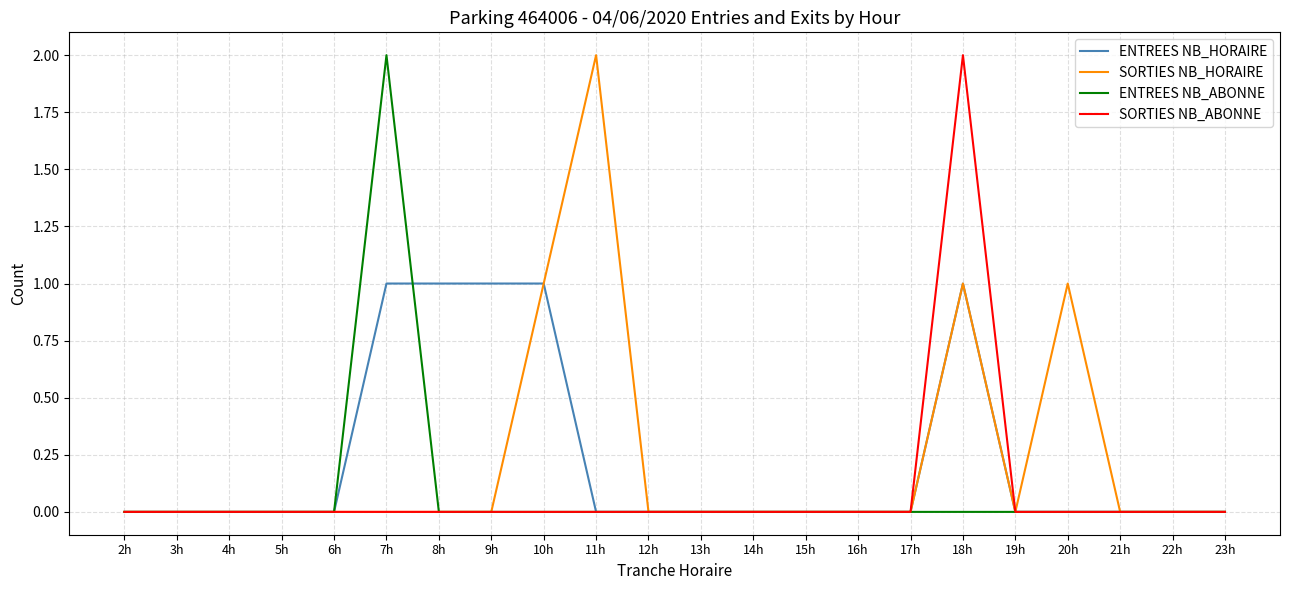

Is it true that SORTIES NB_HORAIRE equals 0 at 23h?

True